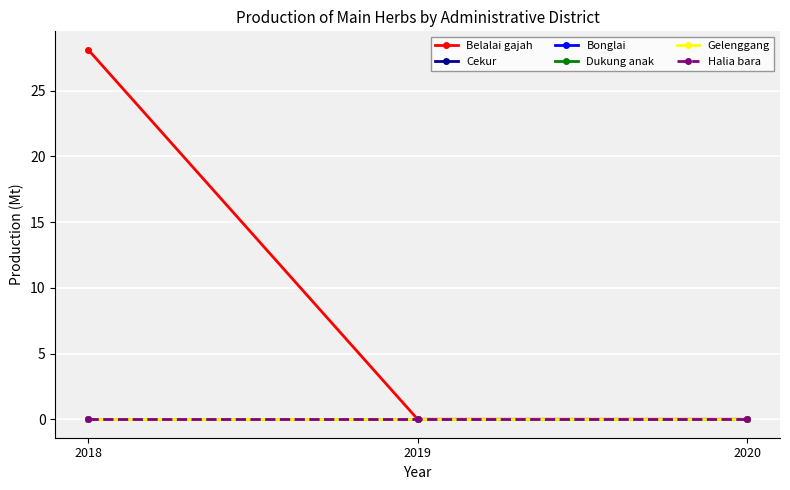

Which series has the largest total across all categories?

Belalai gajah